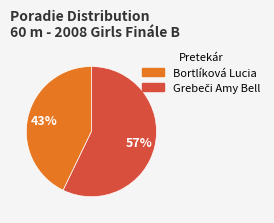

To the nearest percent, what is the average slice percentage?

50%